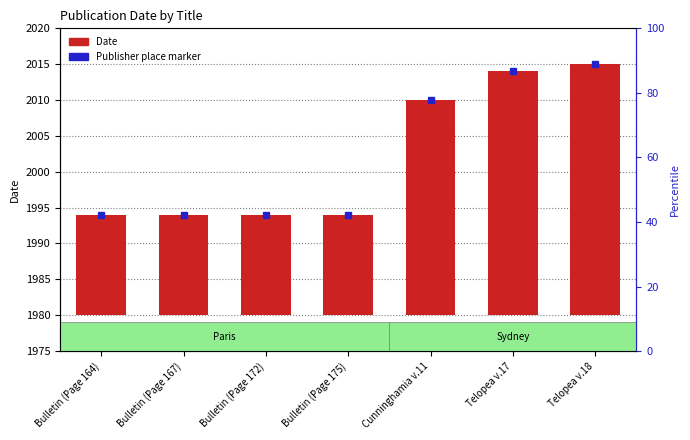

Rank the categories by value from highest to lowest.

Telopea v.18, Telopea v.17, Cunninghamia v.11, Bulletin (Page 164), Bulletin (Page 167), Bulletin (Page 172), Bulletin (Page 175)